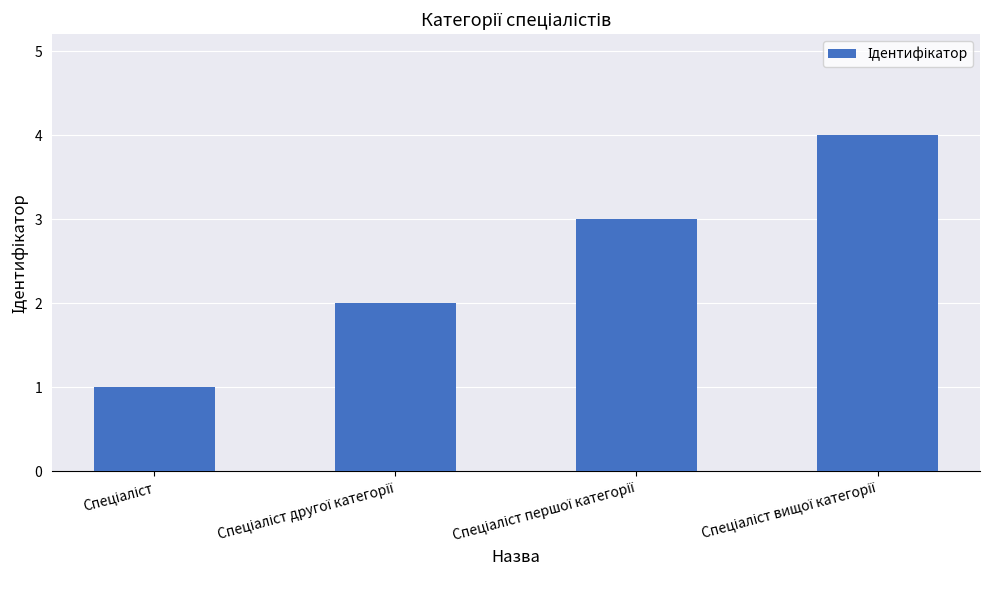

What is the maximum value shown in the chart?

4